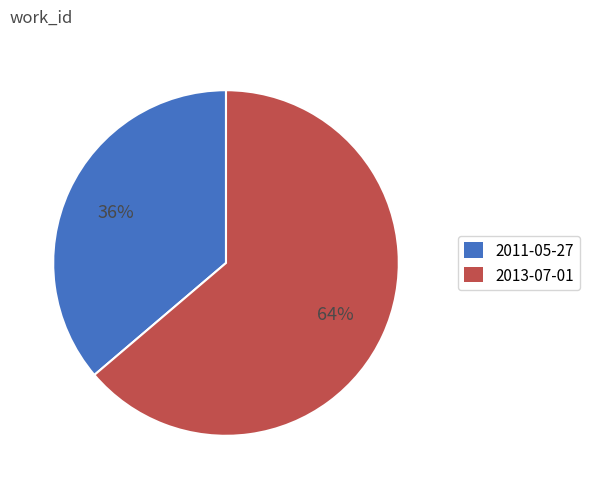

Is it true that 2011-05-27 is 36% of the pie?

True